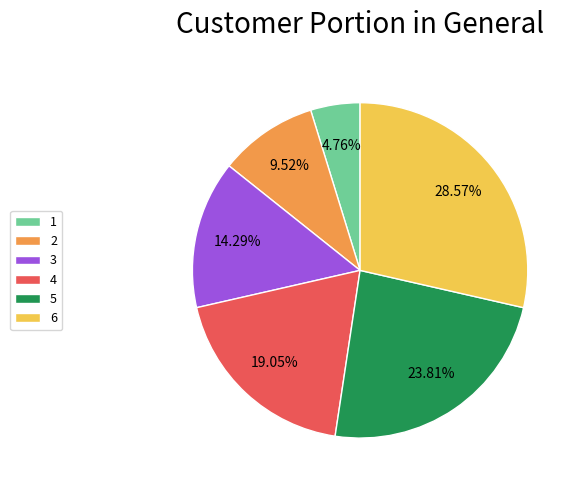

How many slices are in this pie chart?

6